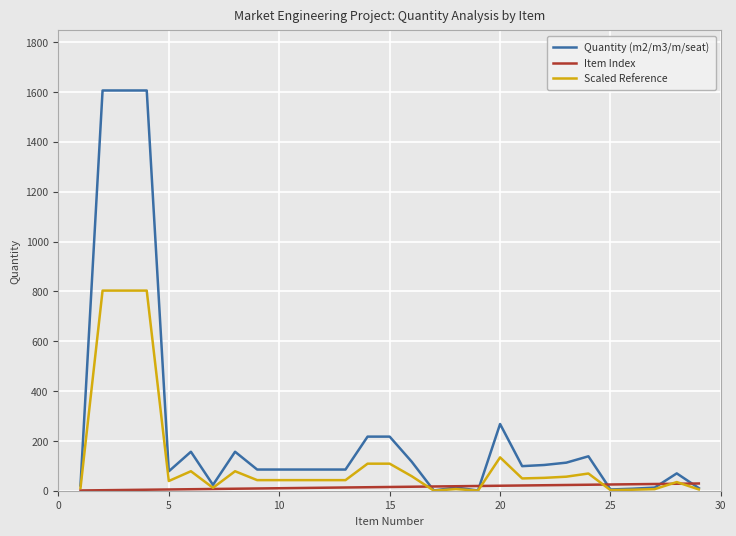

List the series in order of their peak value, lowest first.

Item Index, Scaled Reference, Quantity (m2/m3/m/seat)